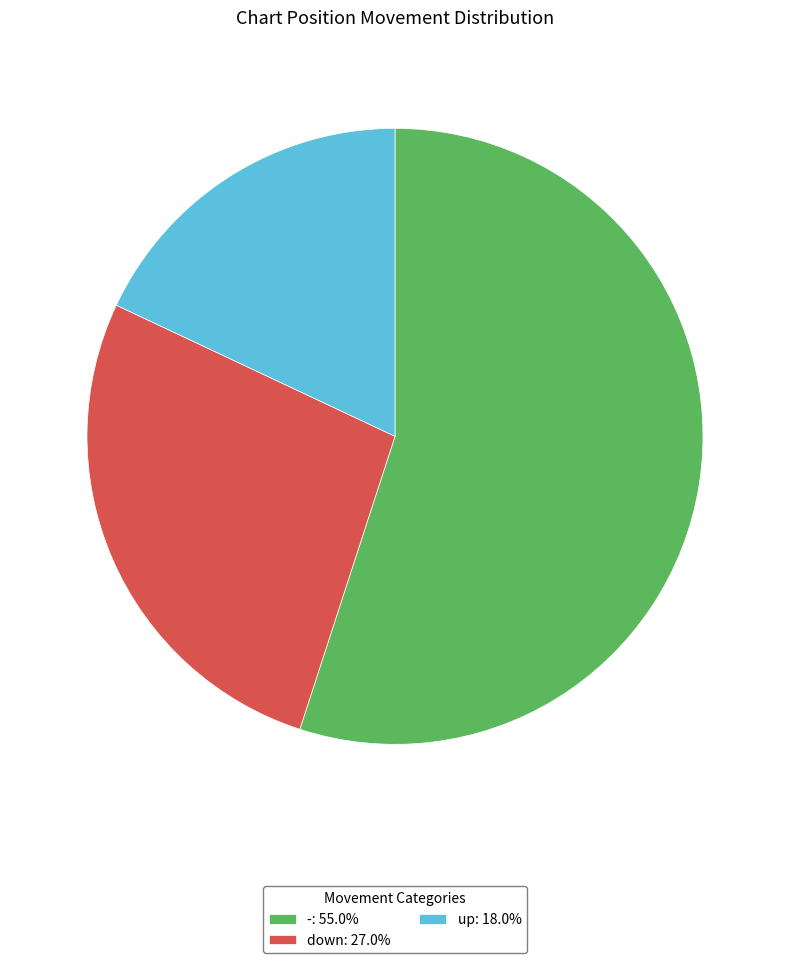

Approximately how many times larger is the value at down: 27.0% compared to -: 55.0%?

0.5